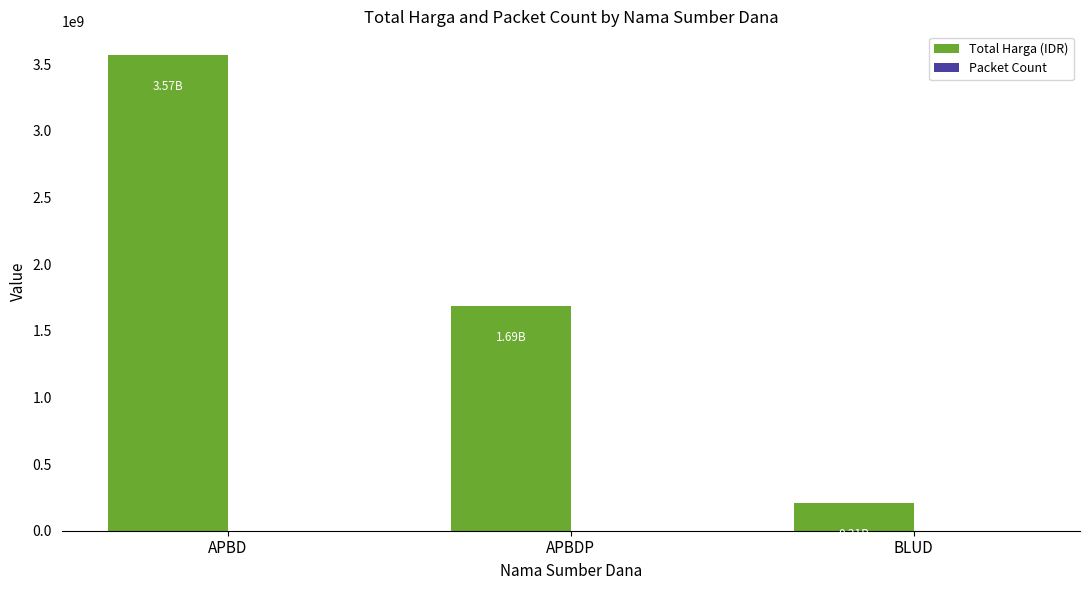

Where does the Total Harga (IDR) series first go above 1686295150?

APBD